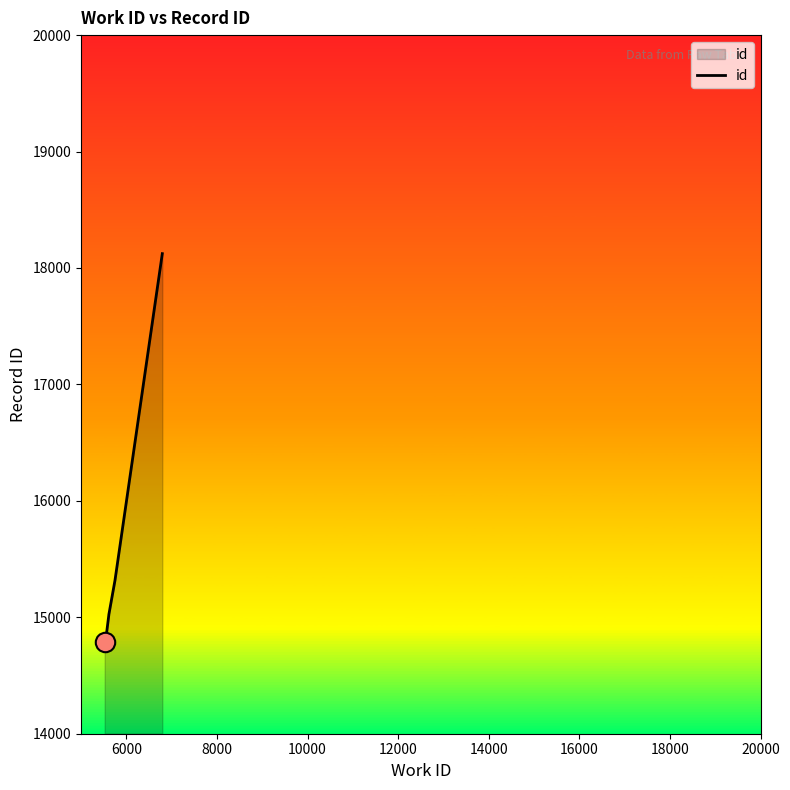

What is the change in value from 8000 to 18000?

+3257